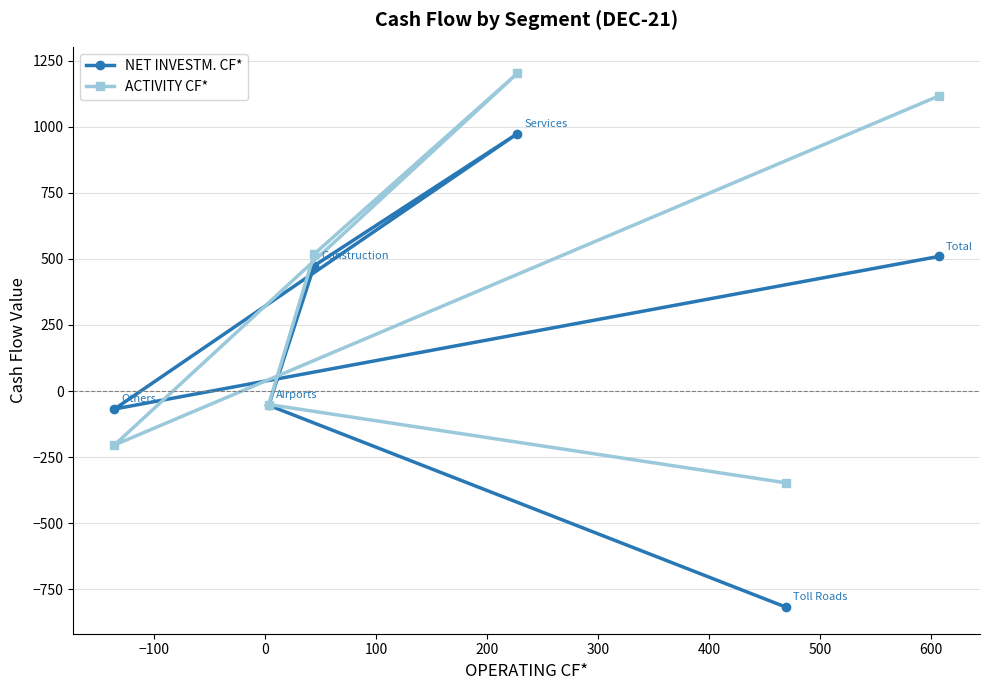

Reading left to right, transcribe all the data shown in this chart.

NET INVESTM. CF*: -68	-54	474	973	-817	509
ACTIVITY CF*: -204	-51	518	1201	-347	1116